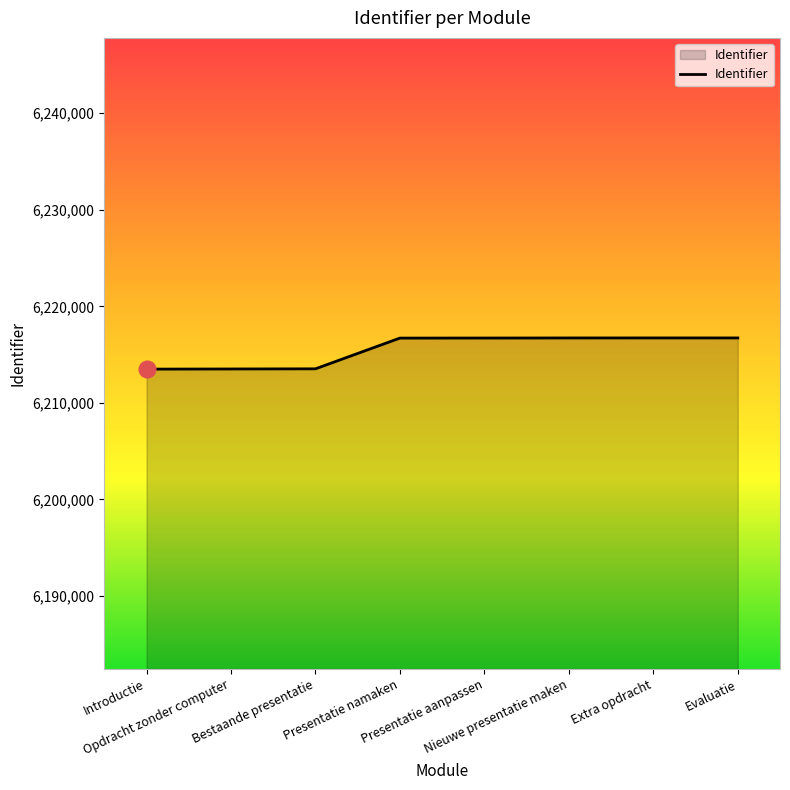

What is the maximum value shown in the chart?

6216724